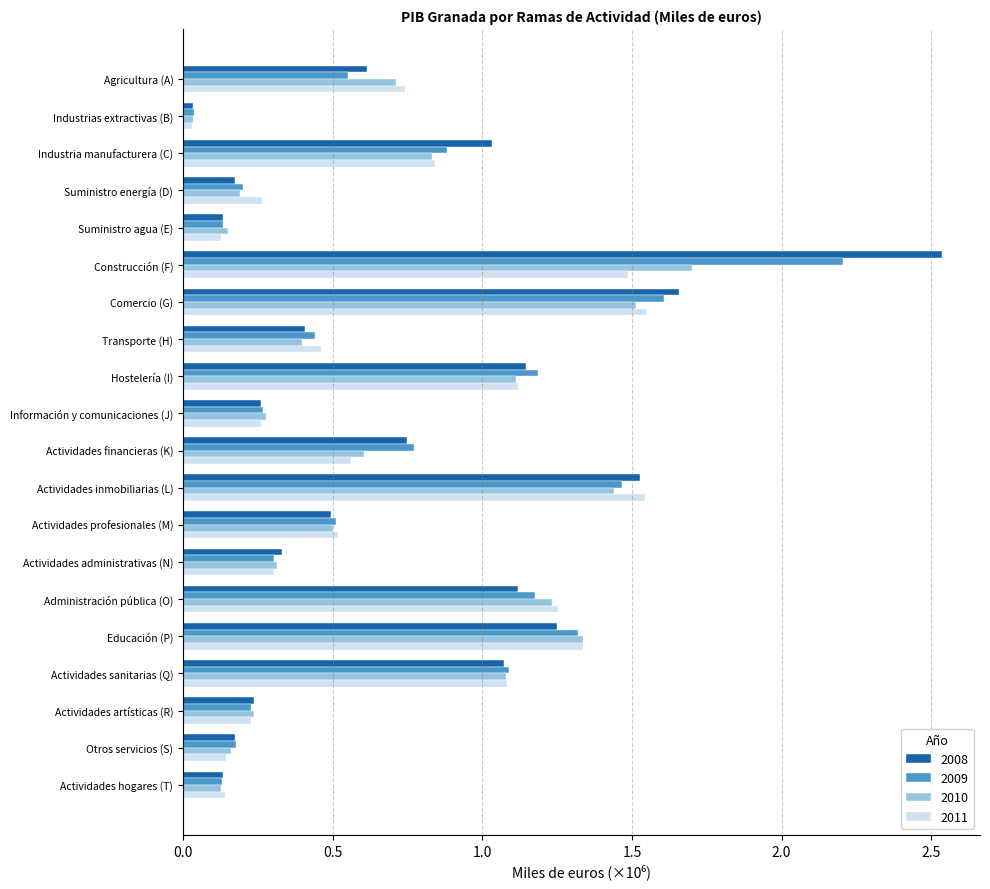

What are all the series names shown in the legend?

2008, 2009, 2010, 2011